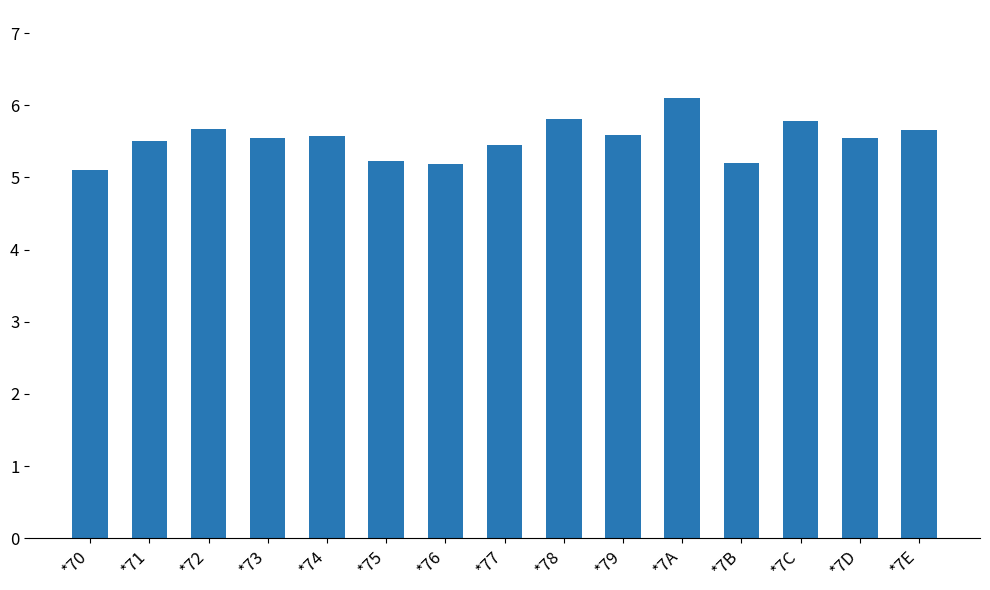

What is the ratio of the value at *75 to the value at *78?

0.9